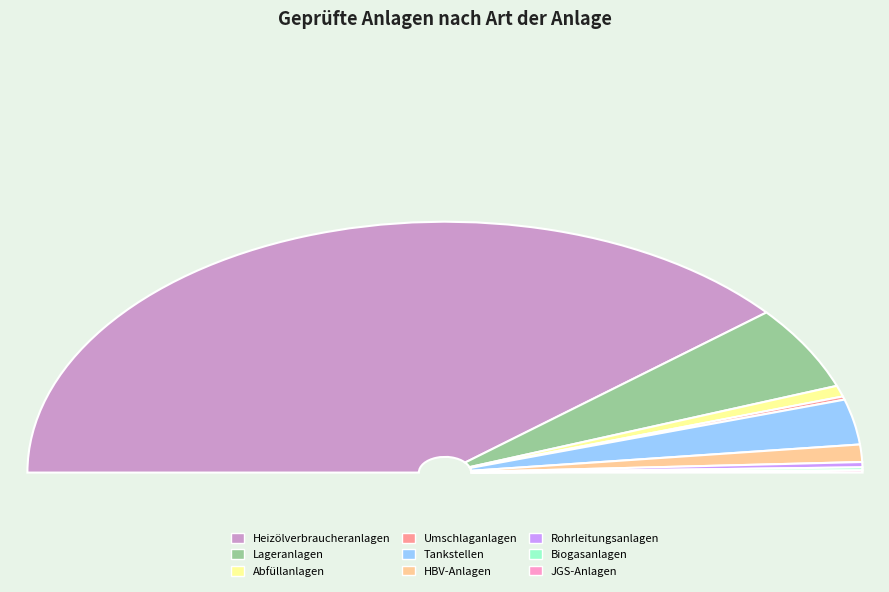

Rank the categories by value from highest to lowest.

Heizölverbraucheranlagen, Lageranlagen, Tankstellen, HBV-Anlagen, Abfüllanlagen, Rohrleitungsanlagen, Umschlaganlagen, Biogasanlagen, JGS-Anlagen